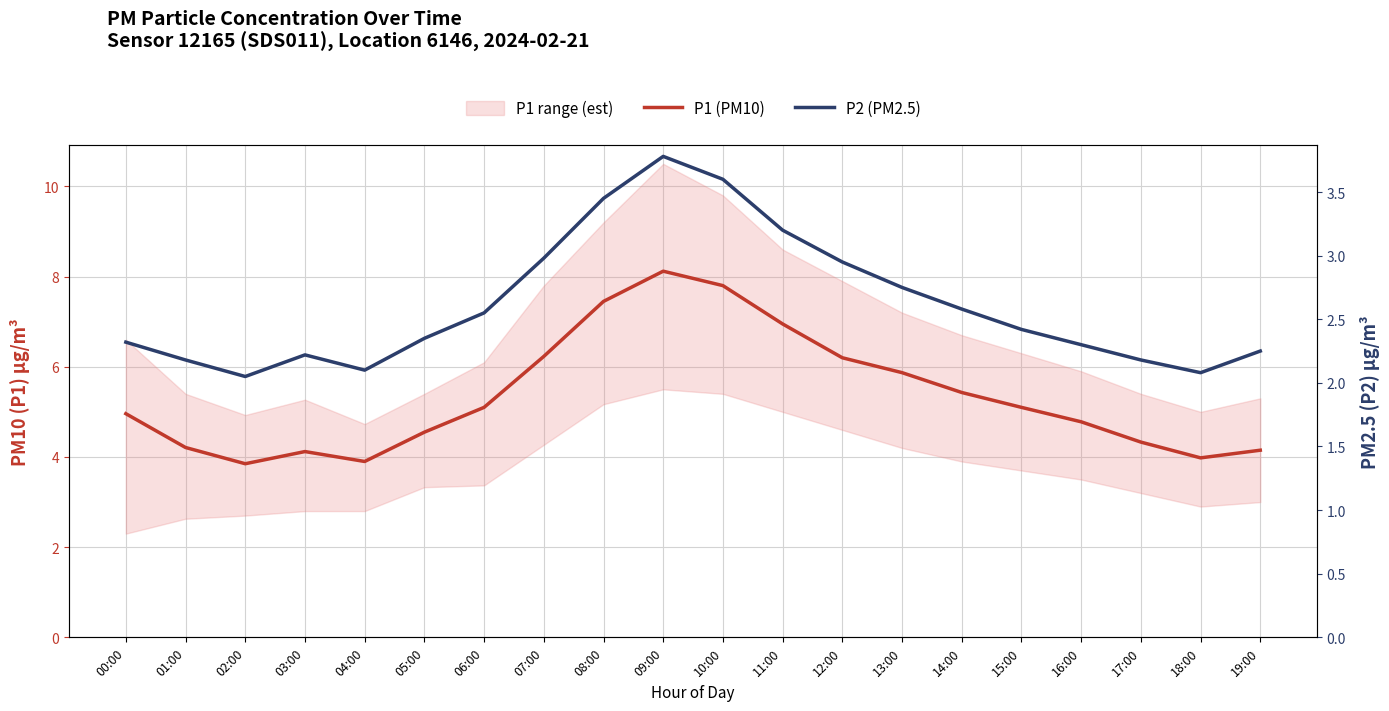

The value of P1 (PM10) at 19:00 is 5.5. True or false?

False